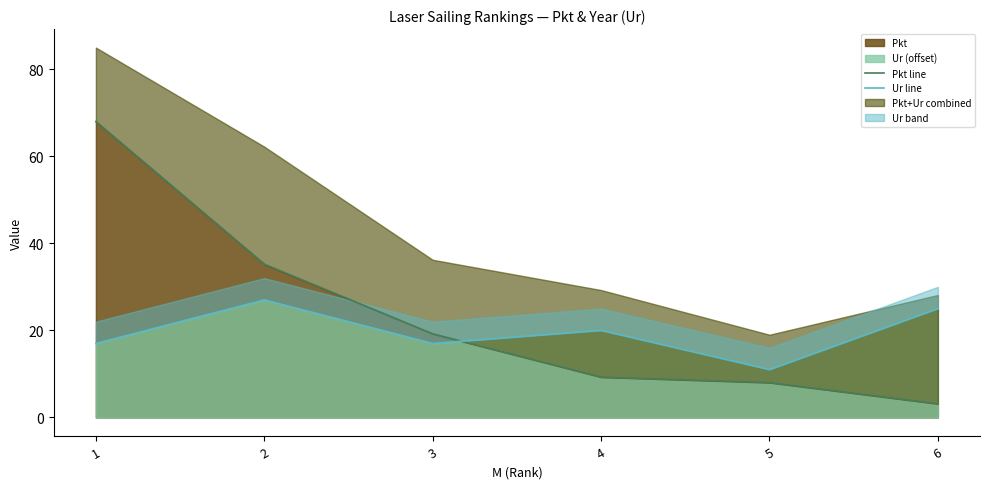

At which category is the sum across all series the highest?

1